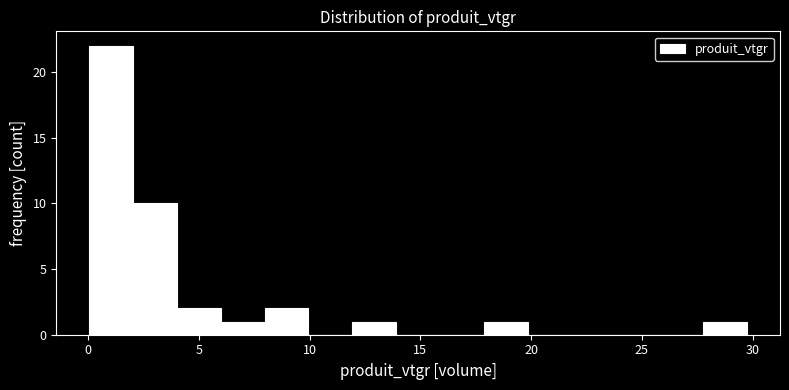

Around what value on the x-axis is the tallest bar? Give the approximate position of its centre, as read against the axis.

1.0